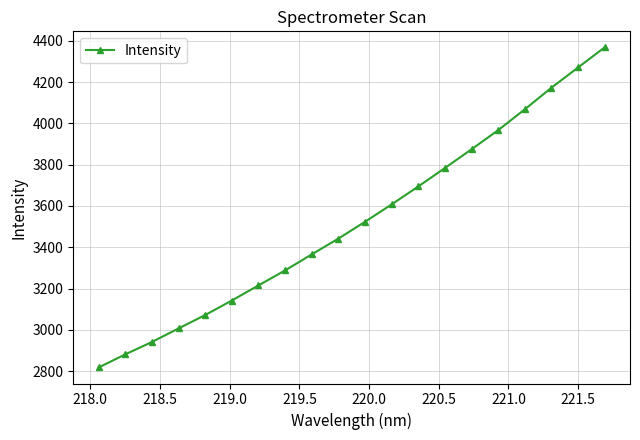

What is the difference between the maximum and minimum values?

1551.2